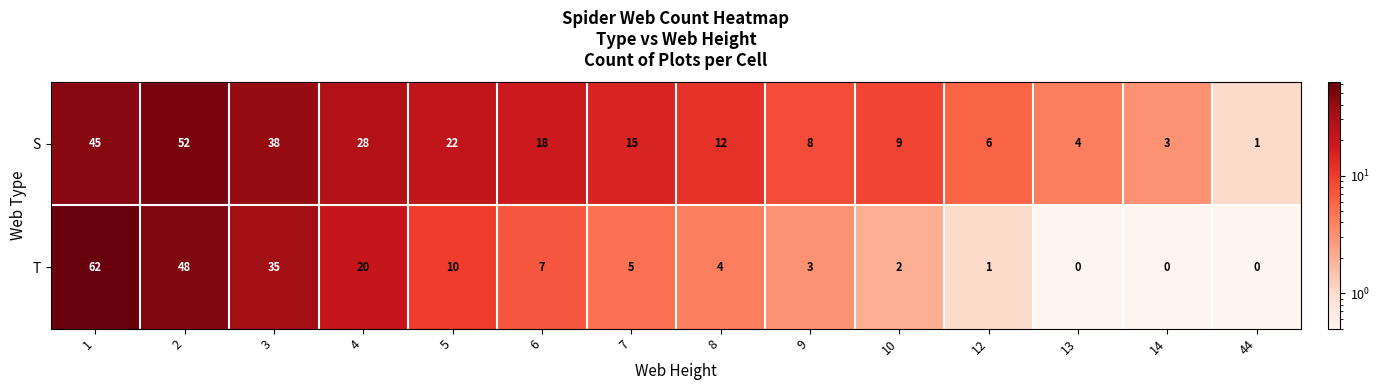

What is the sum of the S values at 13 and 44?

5